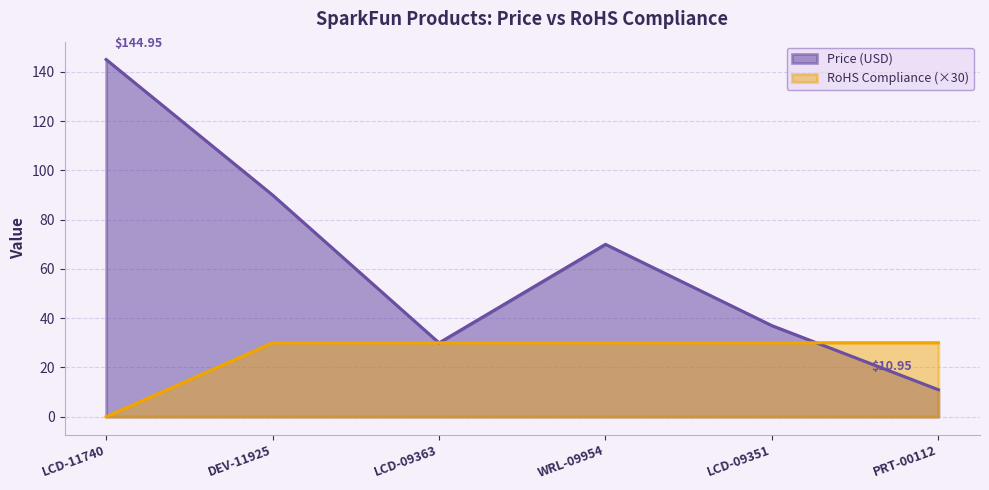

At how many categories does at least one series exceed 61?

3